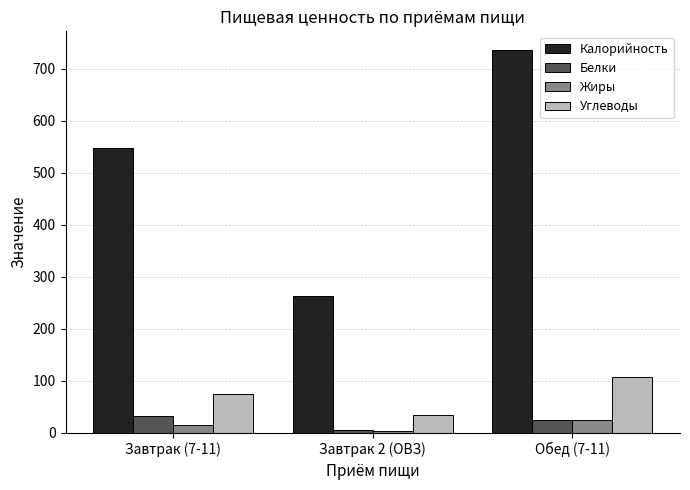

Which series changed the most between Завтрак 2 (ОВЗ) and Обед (7-11)?

Калорийность